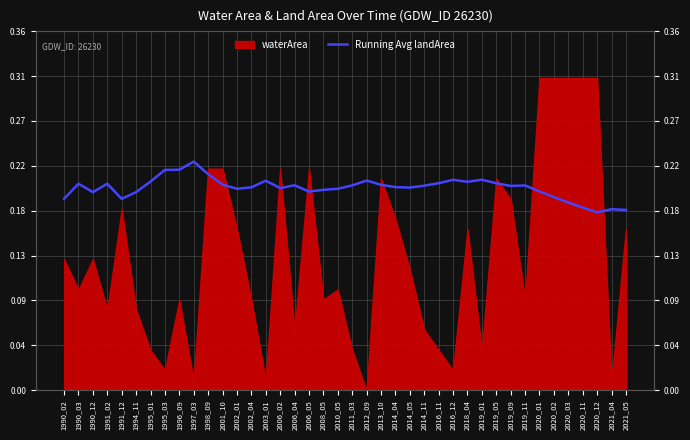

What is the sum of the values at 1991_12 and 2018_04?

0.4